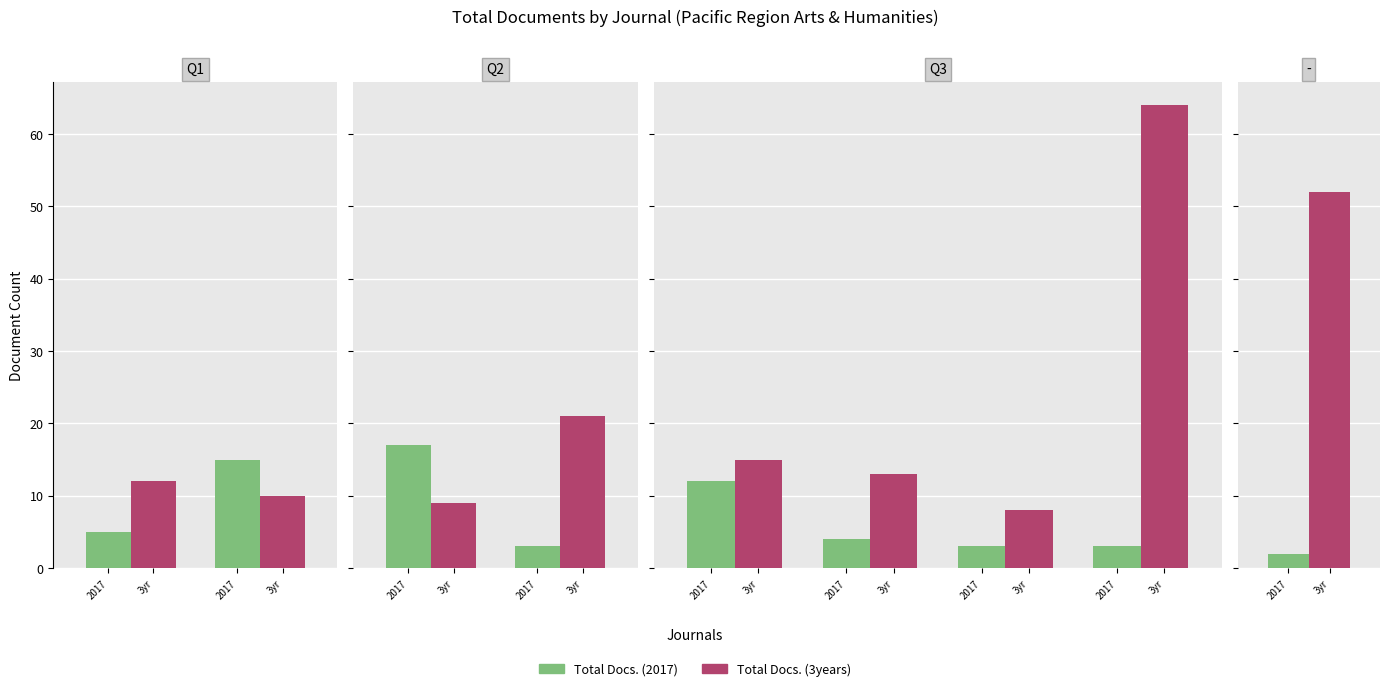

Which series has the largest total across all categories?

Total Docs. (3years)